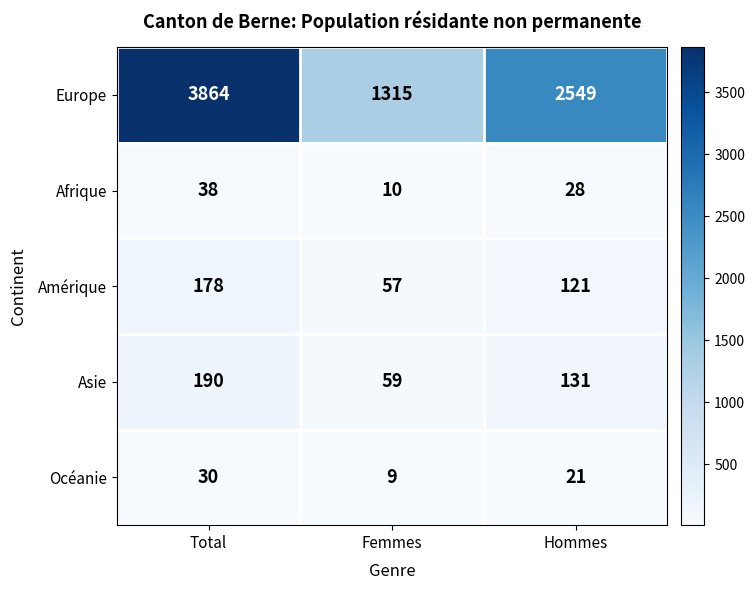

What is the sum of the Océanie values at Total and Hommes?

51